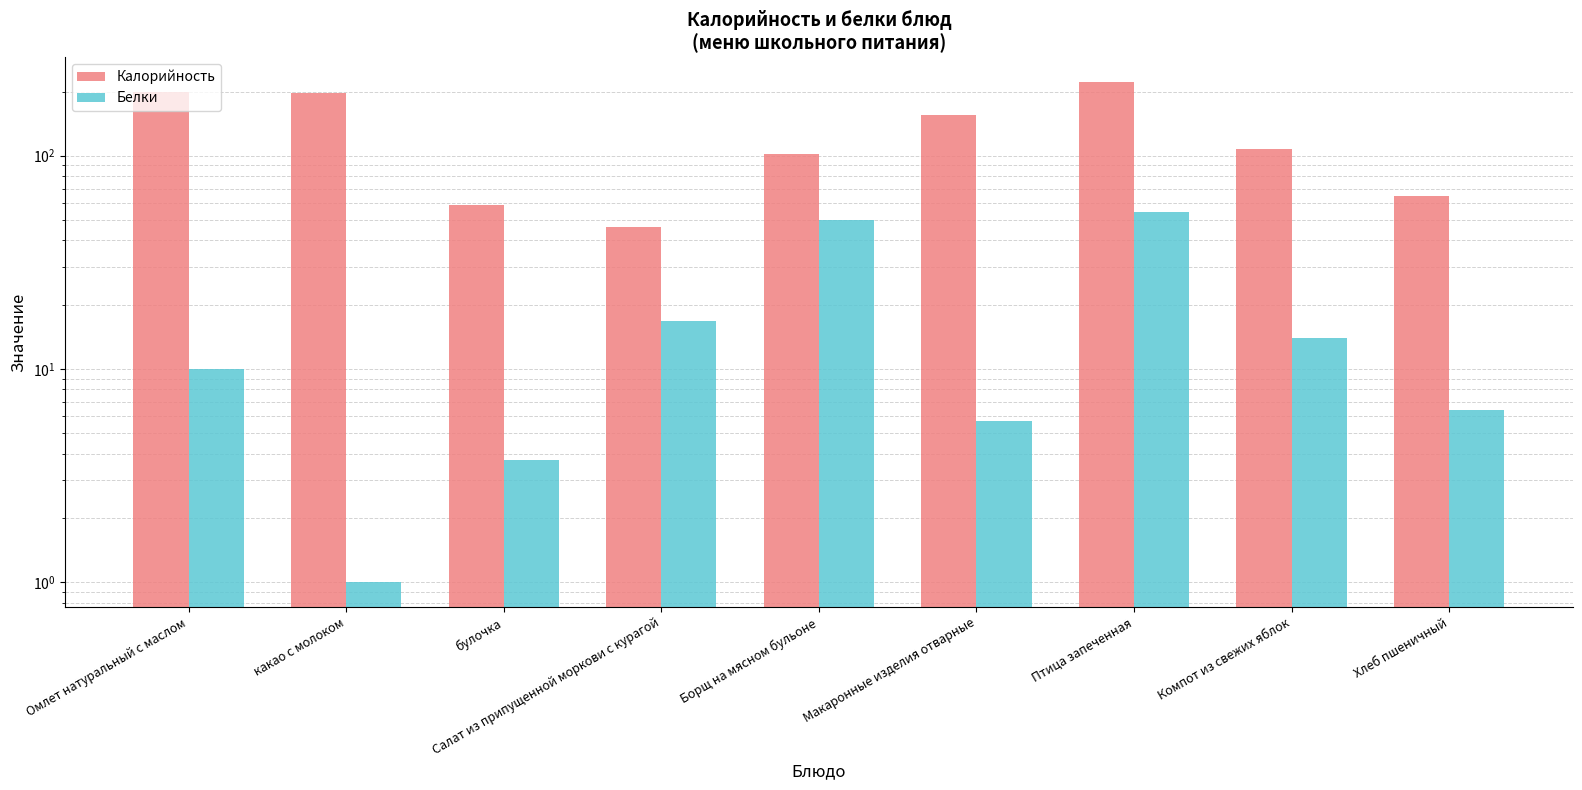

Is the value of Калорийность at Птица запеченная greater than the value of Белки at булочка?

Yes